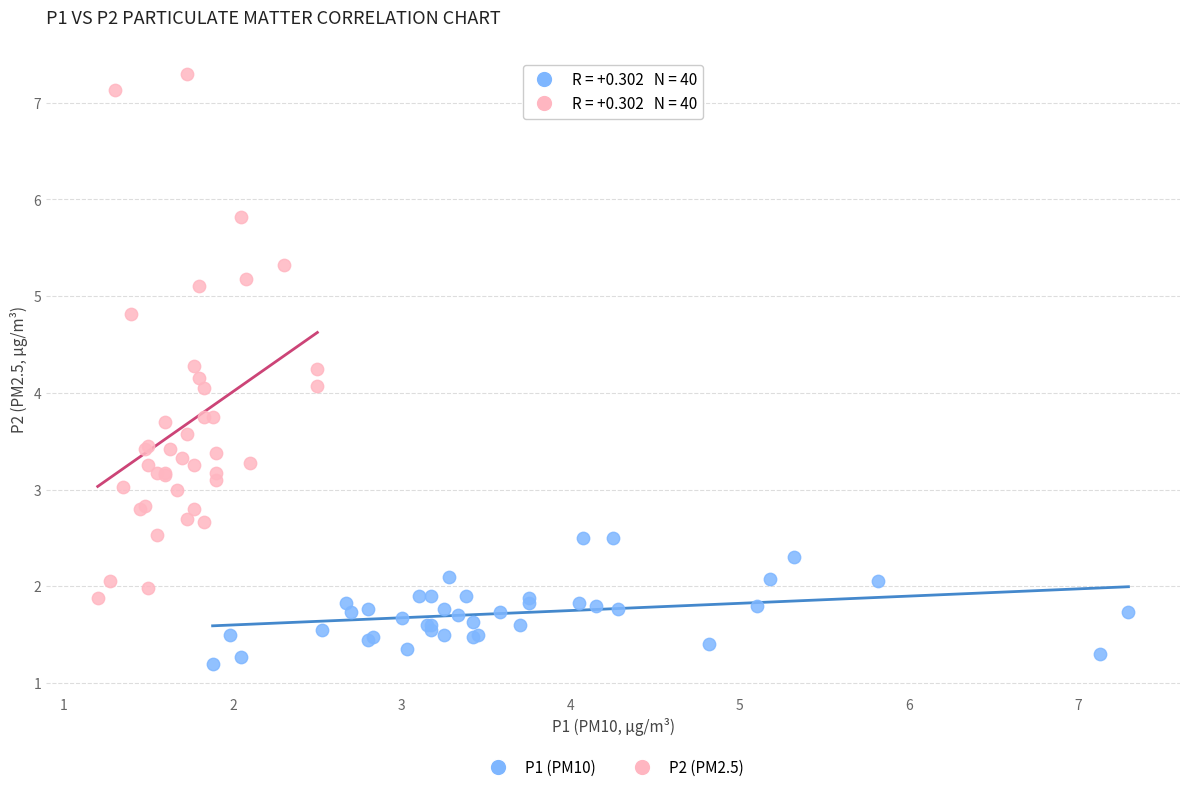

Which series has the largest Y range (max minus min)?

P2 (PM2.5)